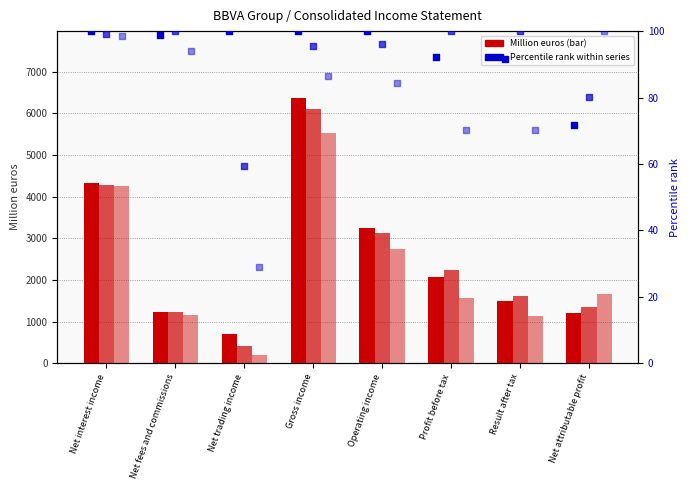

Which series contains the highest Y value?

1Q 2017